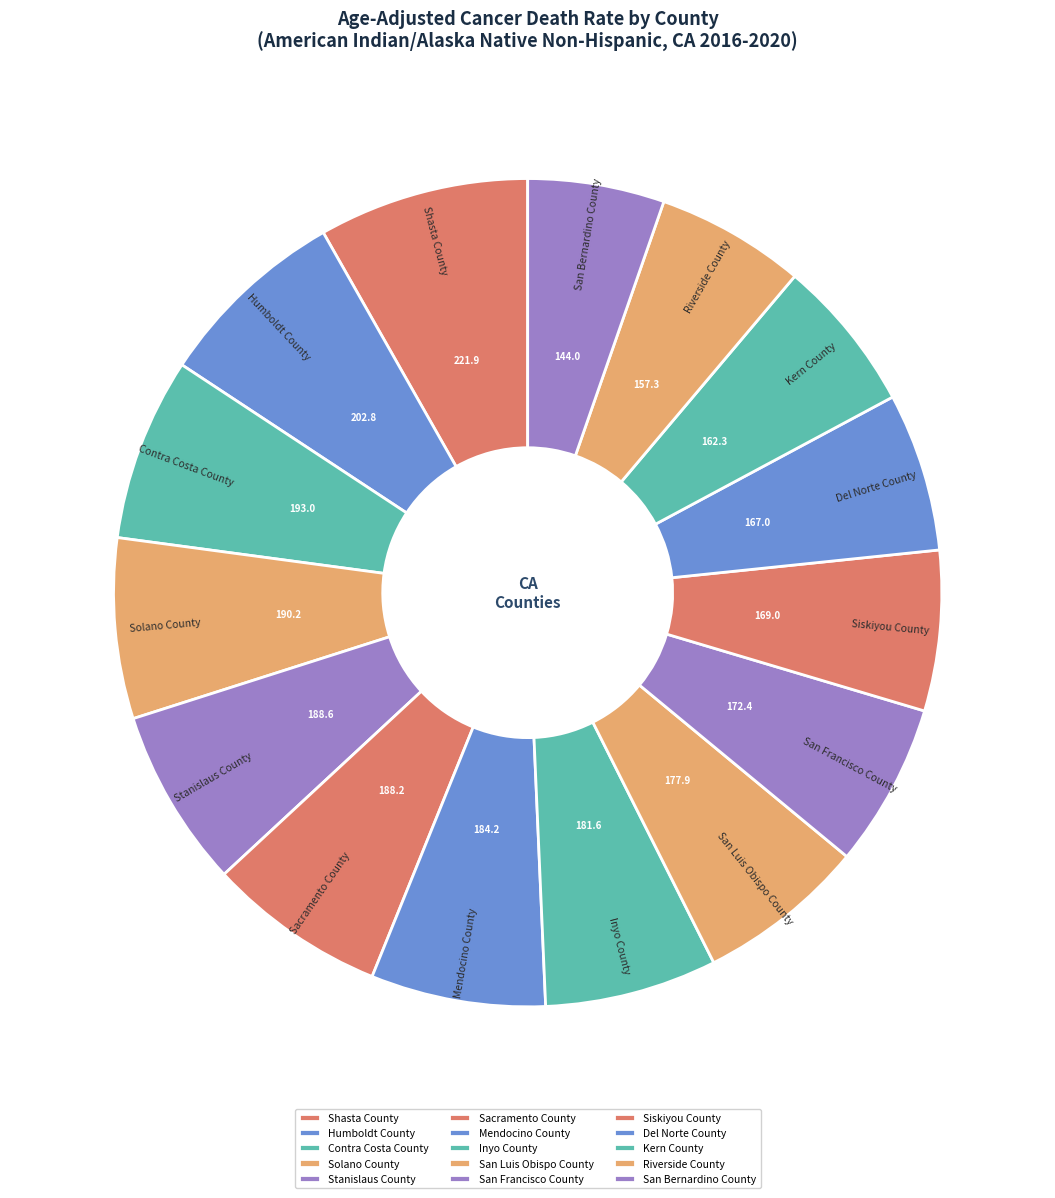

To the nearest percent, what is the difference between the San Bernardino County and Solano County slice percentages?

2%